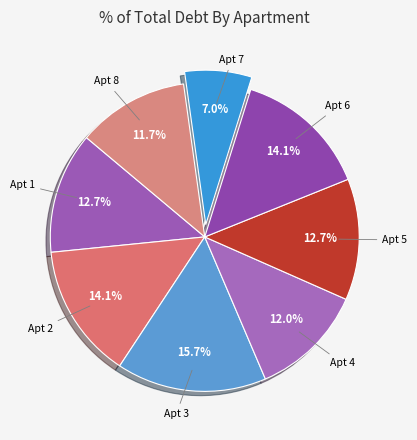

What is the smallest slice in the pie chart?

Apt 7